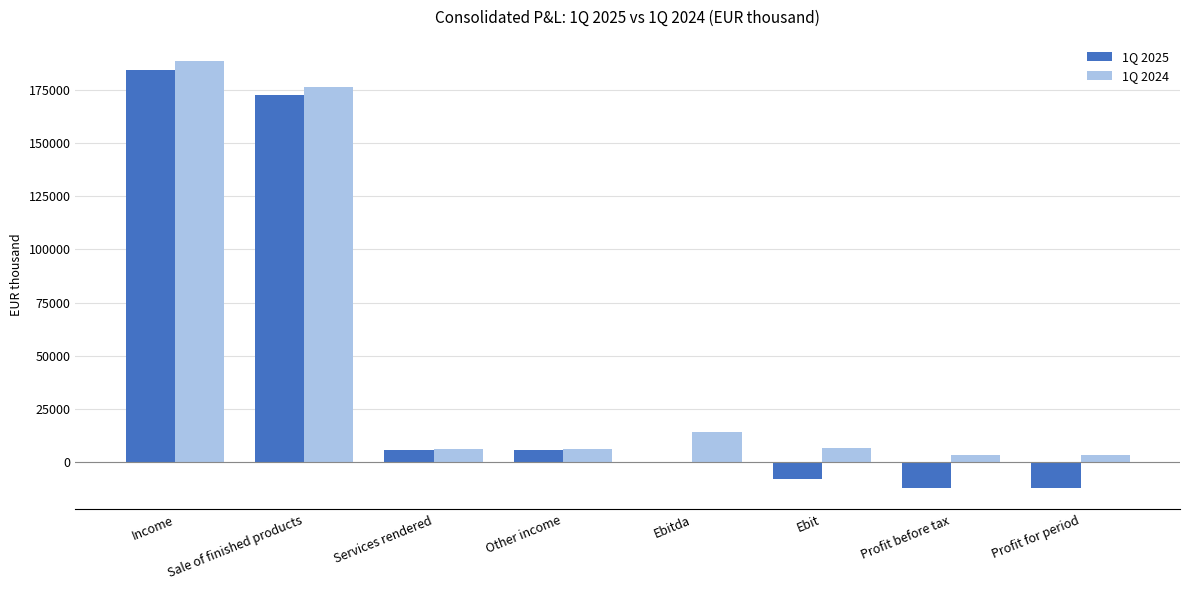

At which label does 1Q 2024 reach its peak?

Income